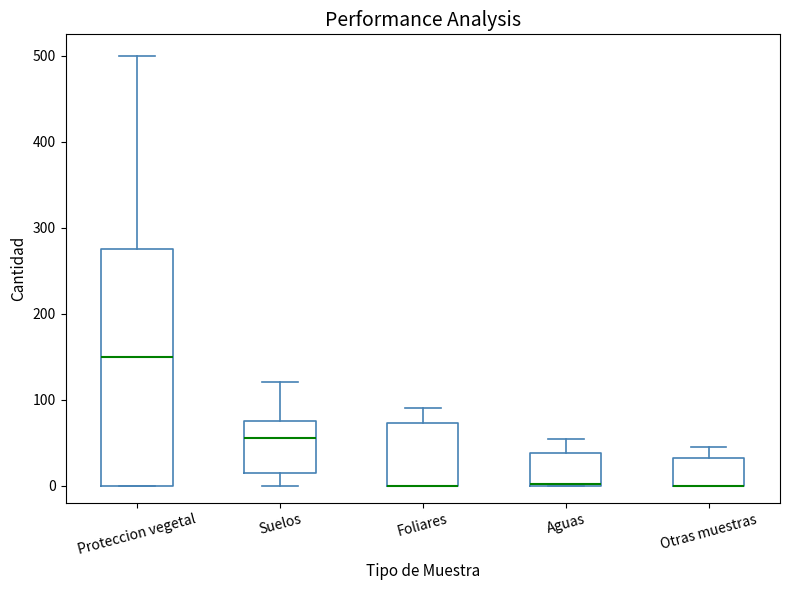

Where does the upper whisker of the box for Foliares end on the y-axis? The values are not printed on the chart, so give them approximately, as read against the axis.

90